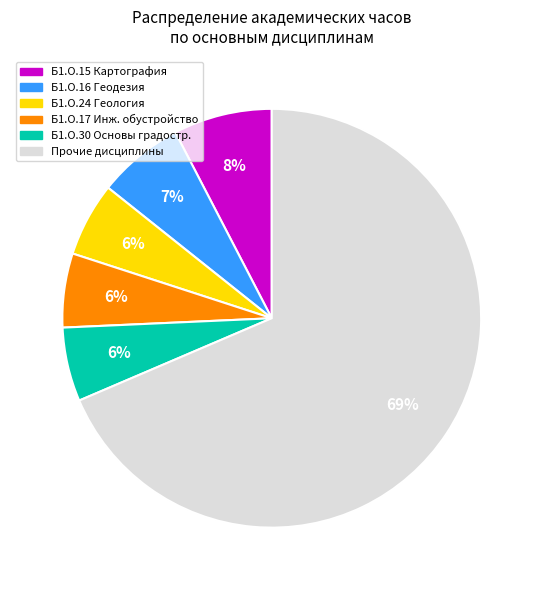

How many slices are in this pie chart?

6